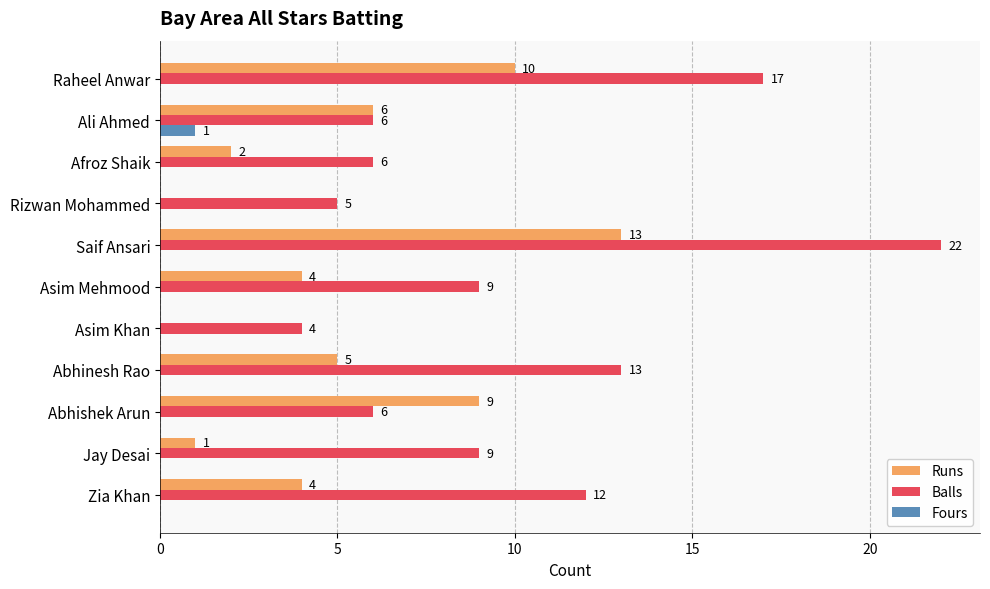

What is the total value across all series at Raheel Anwar?

27